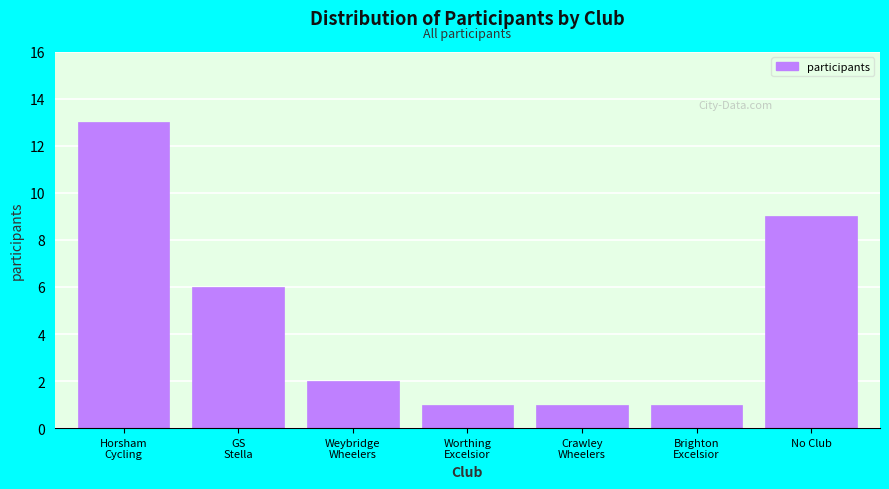

Reading left to right, what are all the values shown in this chart?

13	6	2	1	1	1	9